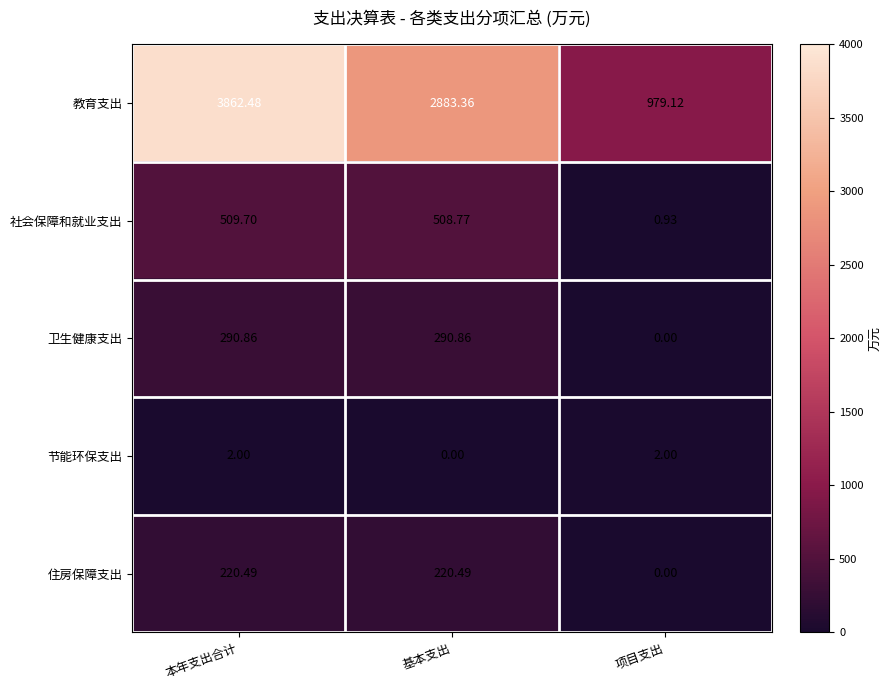

Where is 教育支出 nearest to the value 2420?

基本支出